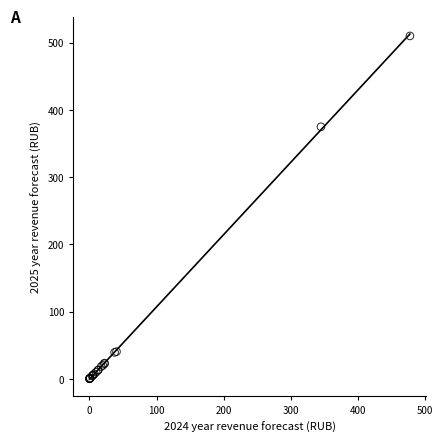

What Y value in the scatter plot is closest to 254?

374.7